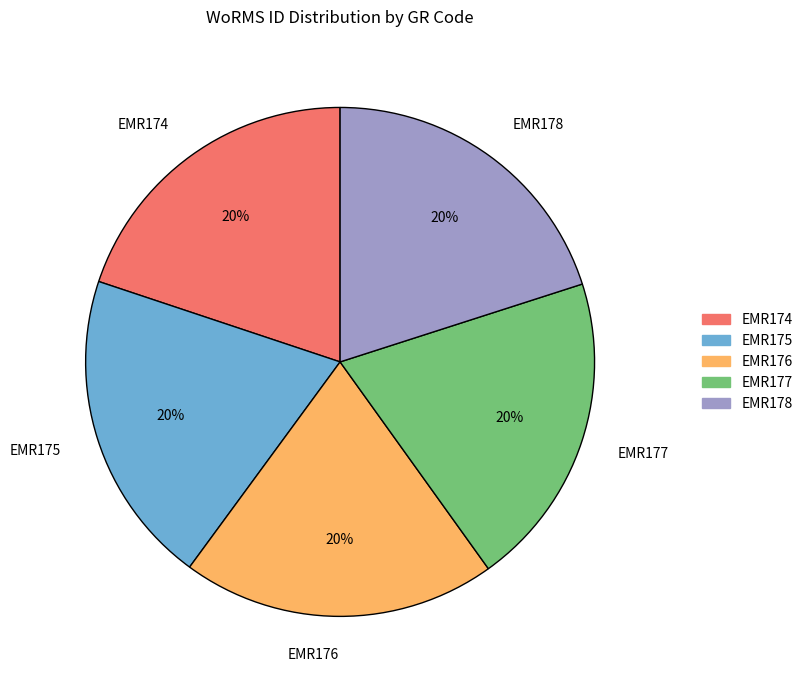

Is EMR175 the majority of the pie?

No